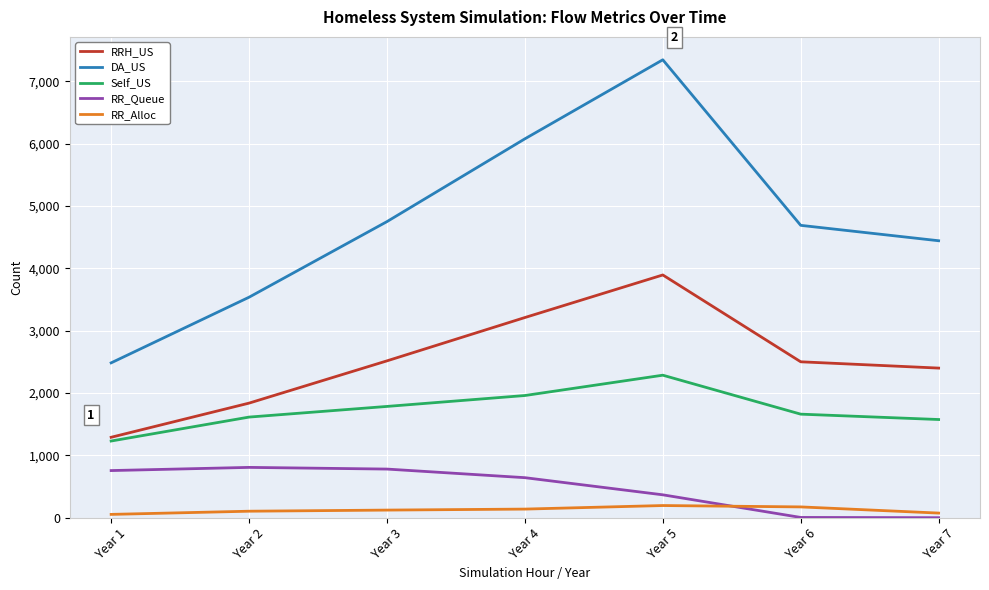

At which category does the chart reach its peak across all series?

Year 5